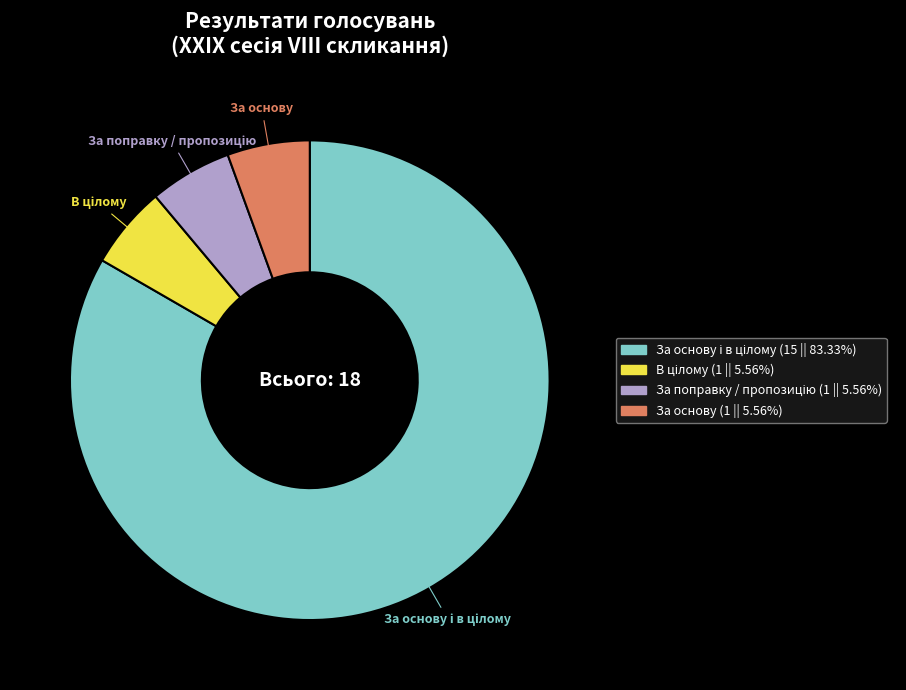

Does any single category account for the majority?

Yes